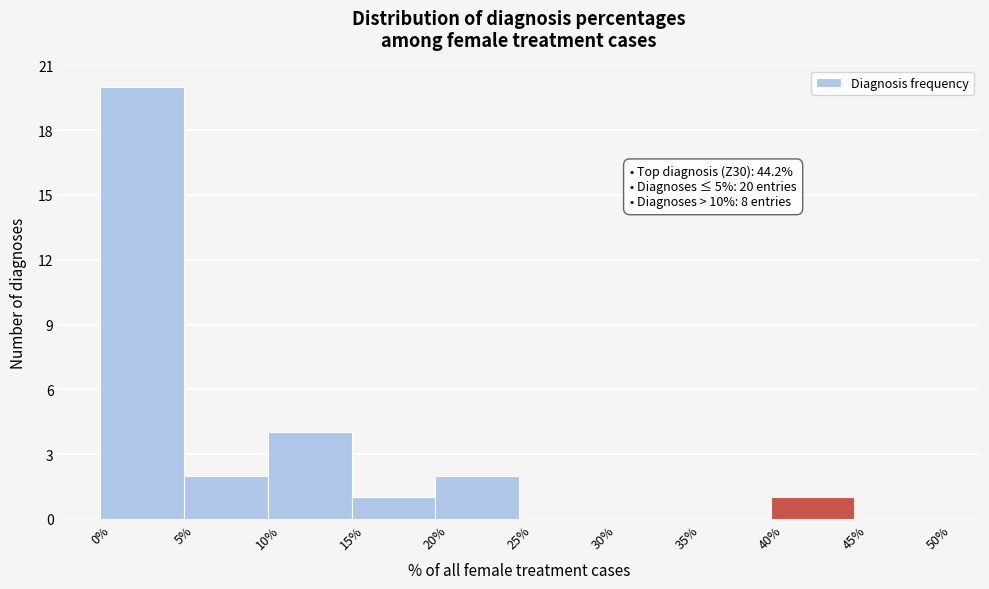

Over which range of the x-axis is the bar tallest?

0% to 5%